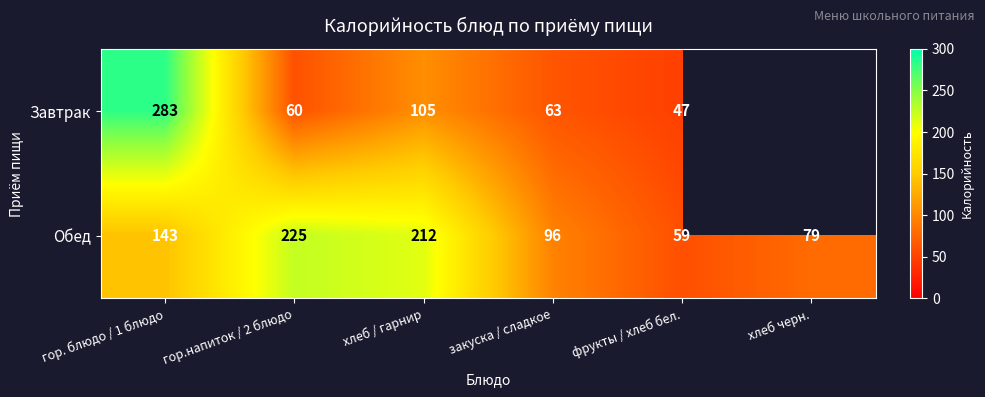

The value of Завтрак at закуска / сладкое is 63. True or false?

True